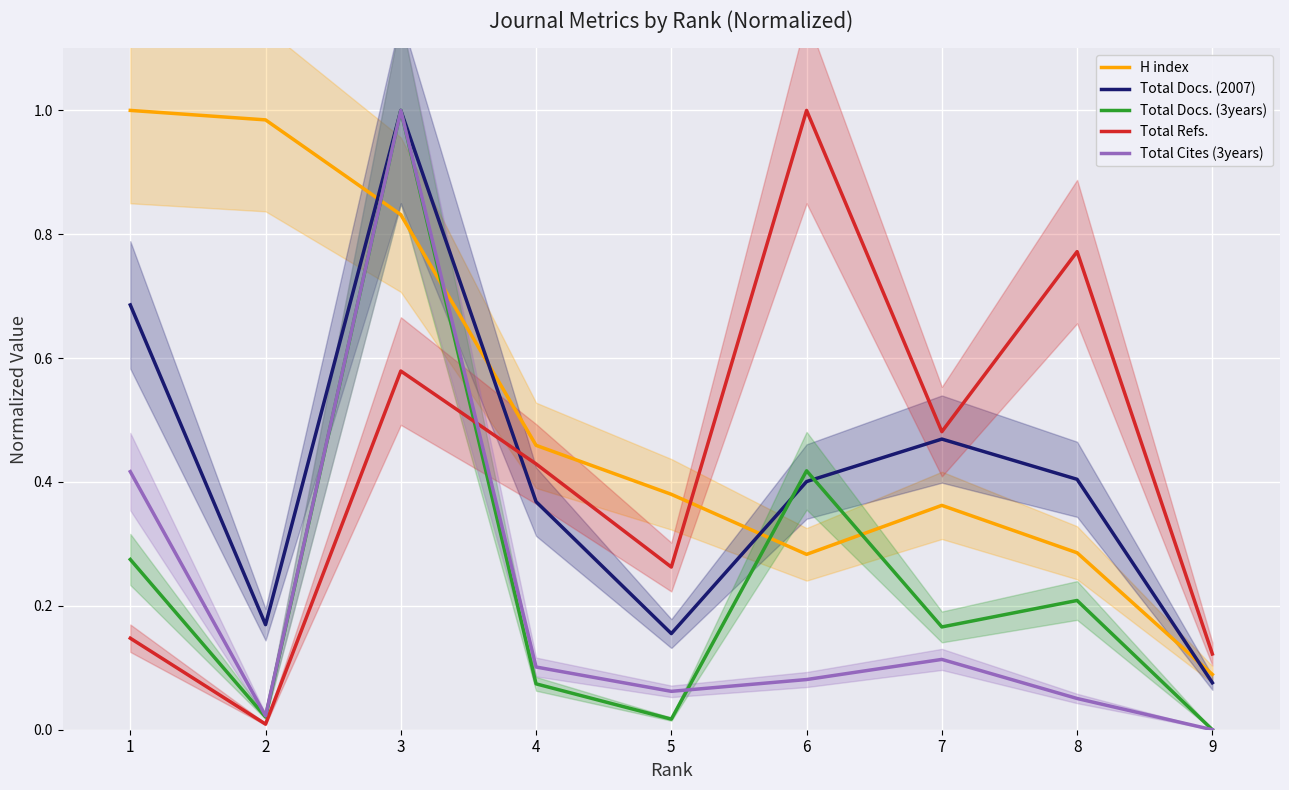

Rank the series at 3 from highest to lowest value.

Total Docs. (2007), Total Docs. (3years), Total Cites (3years), H index, Total Refs.